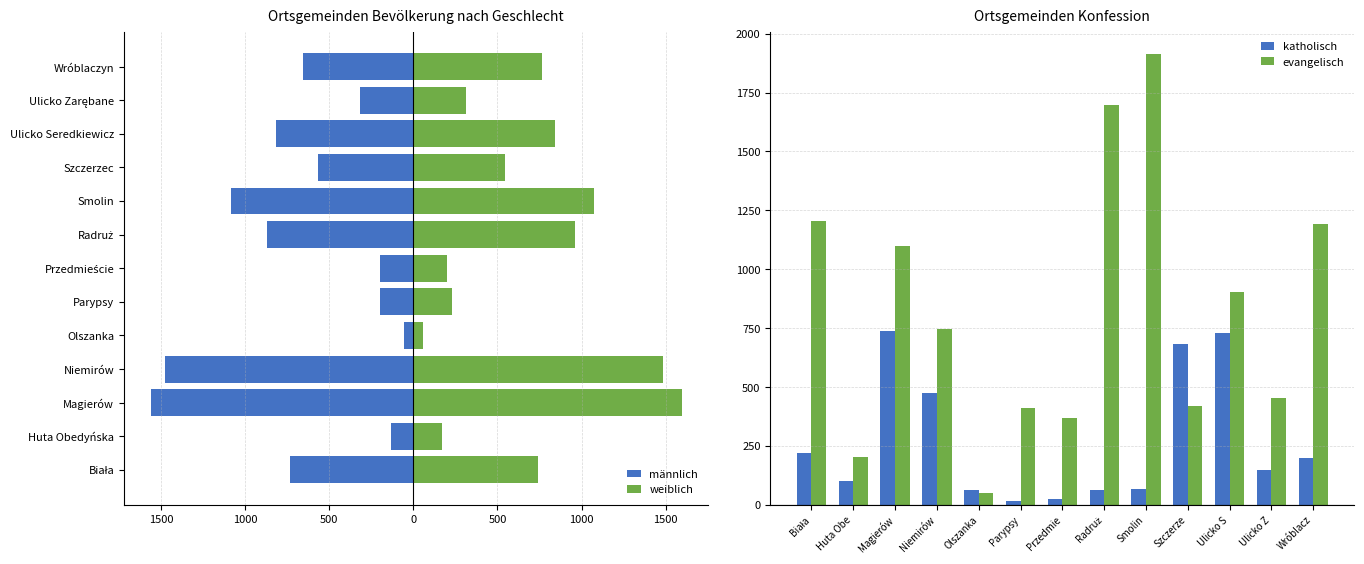

Reading right to left, extract all data points from this chart.

männlich: -656	-316	-818	-566	-1082	-869	-198	-198	-58	-1479	-1563	-134	-736
weiblich: 762	313	845	546	1075	960	200	231	55	1487	1595	171	739
katholisch: 197	150	729	682	66	62	23	15	64	474	739	100	222
evangelisch: 1193	452	904	419	1913	1697	370	409	49	747	1097	205	1203